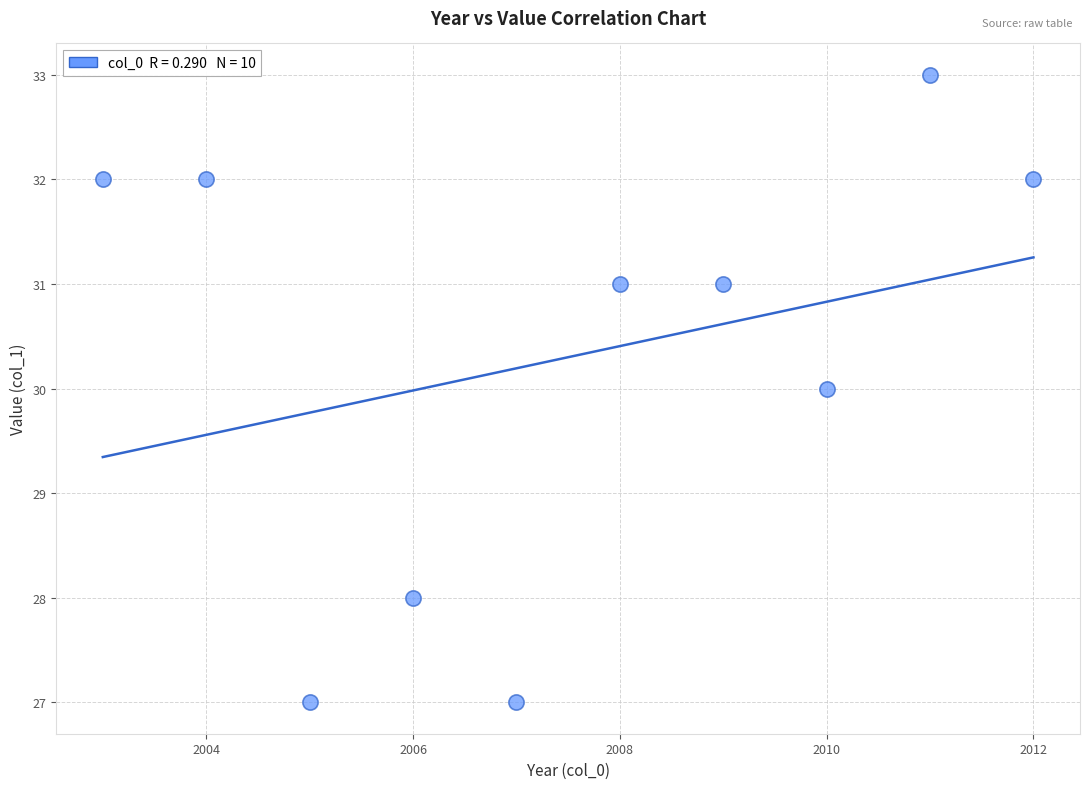

What is the average X value?

2008